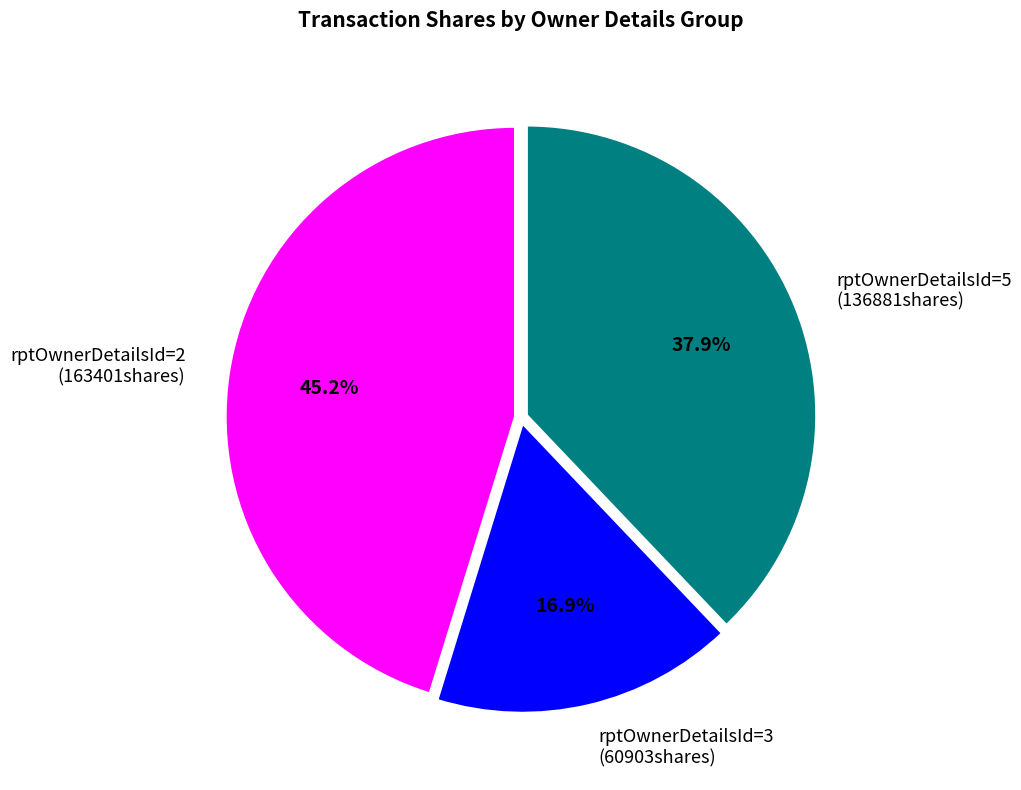

Which has a higher value, rptOwnerDetailsId=2 (163401shares) or rptOwnerDetailsId=5 (136881shares)?

rptOwnerDetailsId=2 (163401shares)